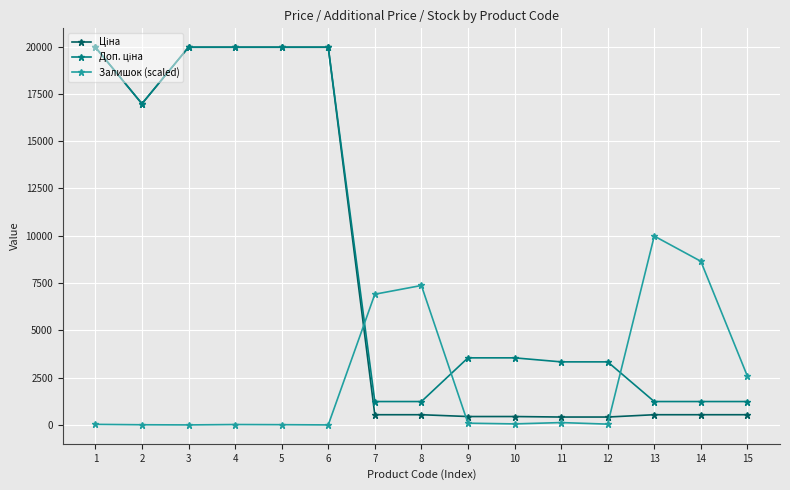

Between 8 and 13, which series saw the biggest shift?

Залишок (scaled)